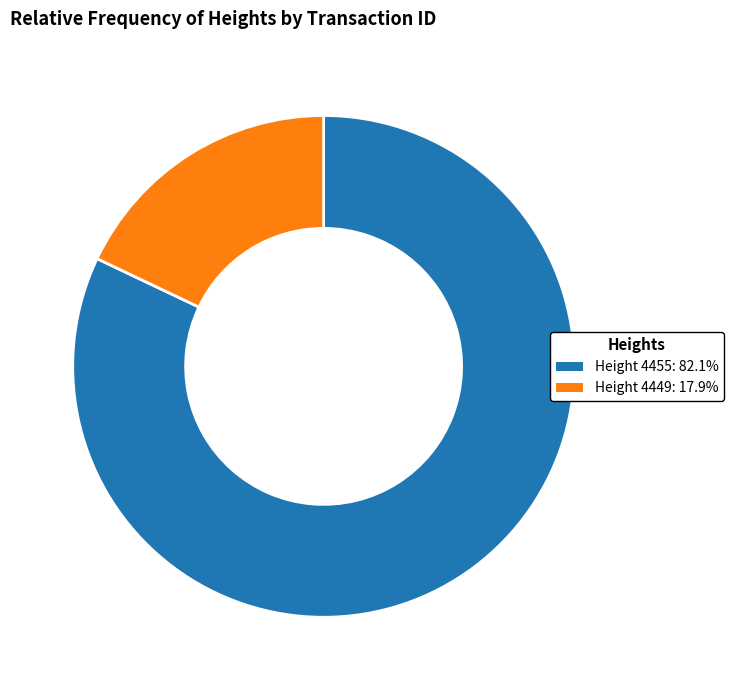

Does any single category account for the majority?

Yes